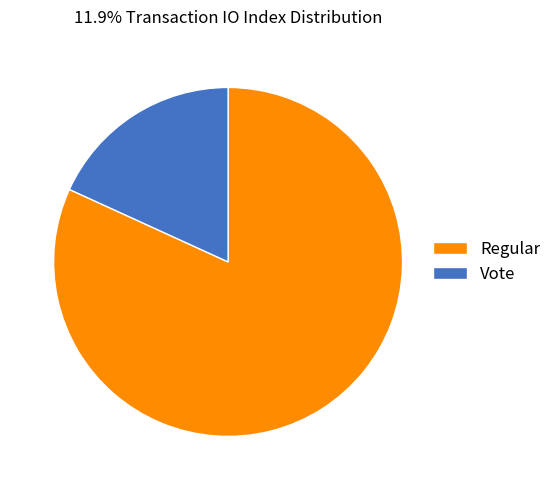

What is the largest slice in the pie chart?

Regular